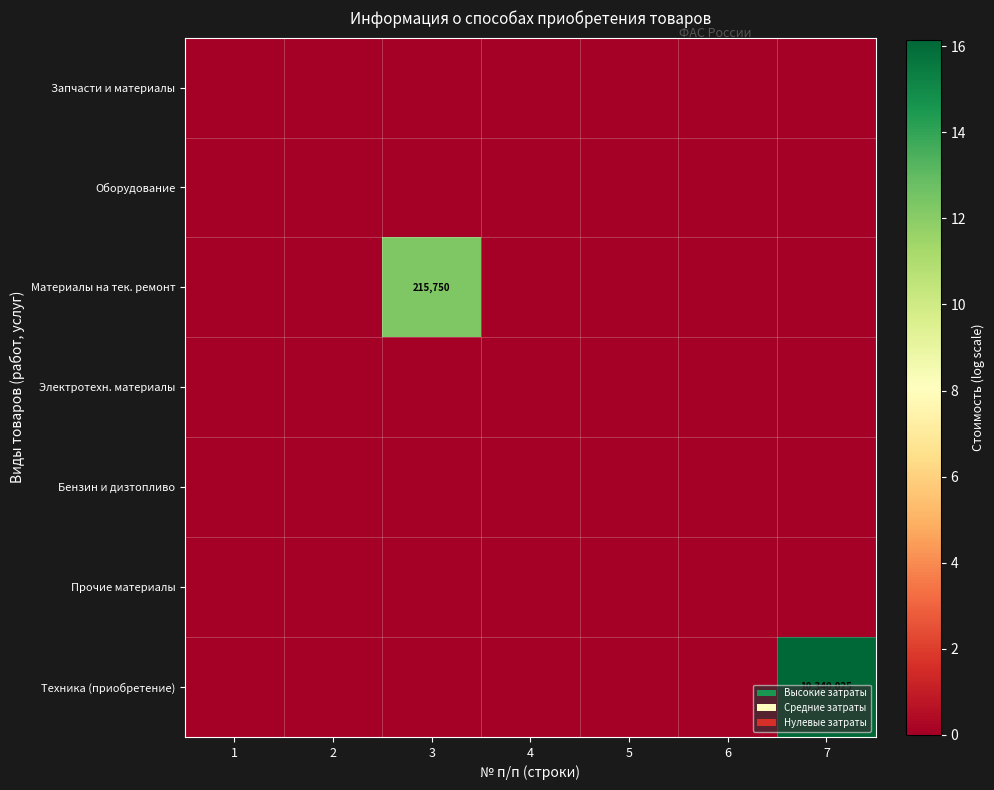

How many data points does each series have?

7